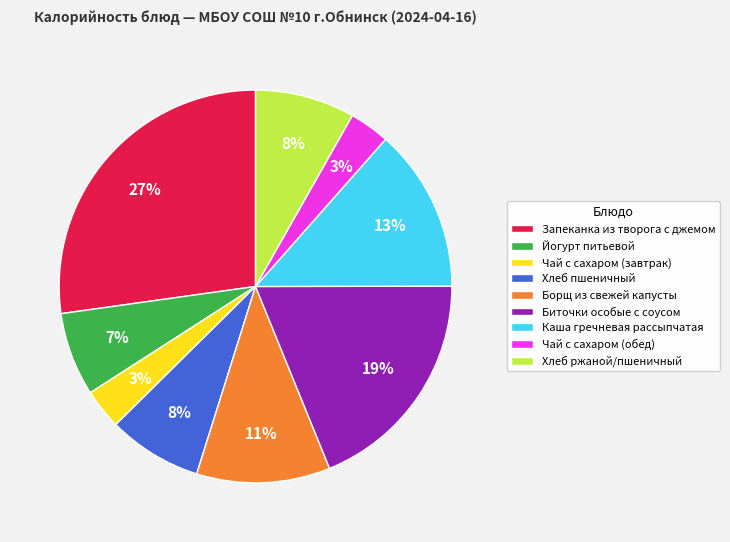

Is the sum of Хлеб пшеничный and Чай с сахаром (обед) greater than half?

No